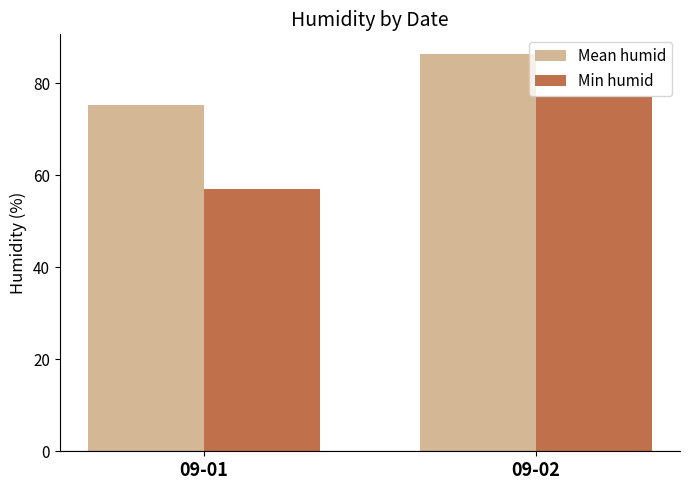

Which series changed the most between 09-01 and 09-02?

Min humid